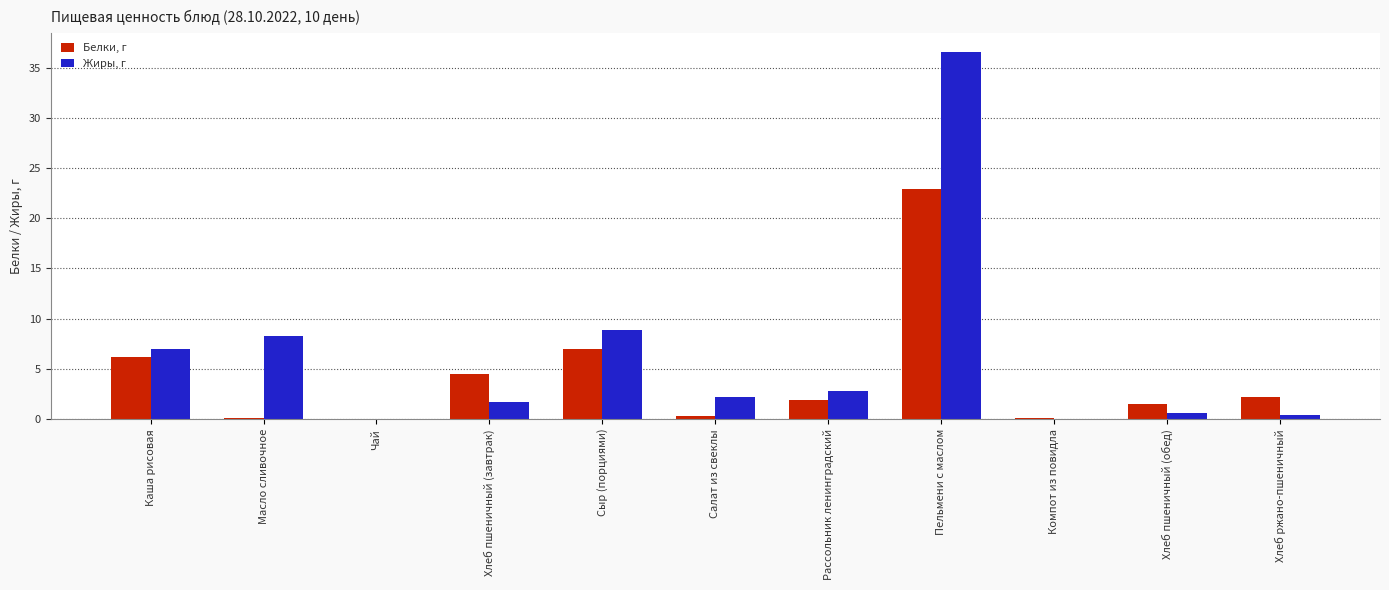

At which label does Белки, г first exceed 1?

Каша рисовая